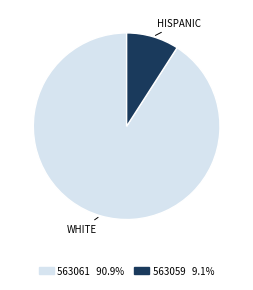

What is the smallest slice in the pie chart?

563059